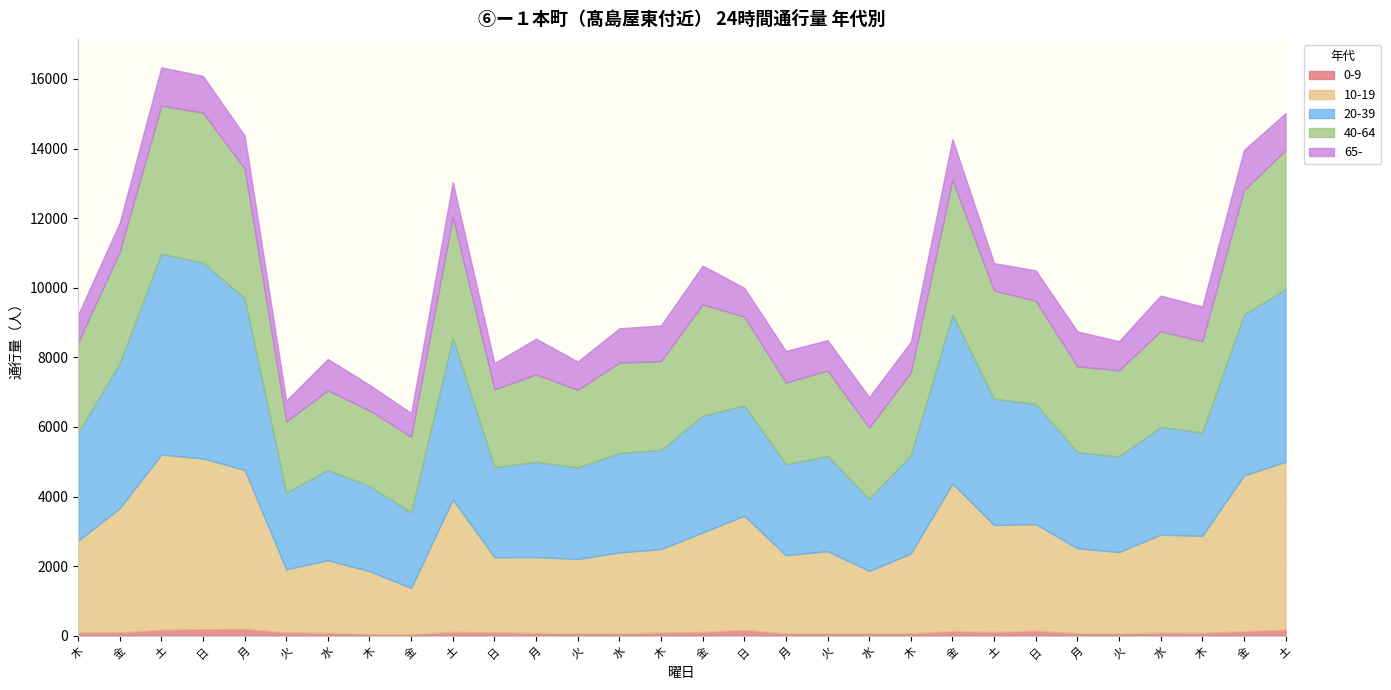

The 65- series shows 985 at 水. True or false?

True